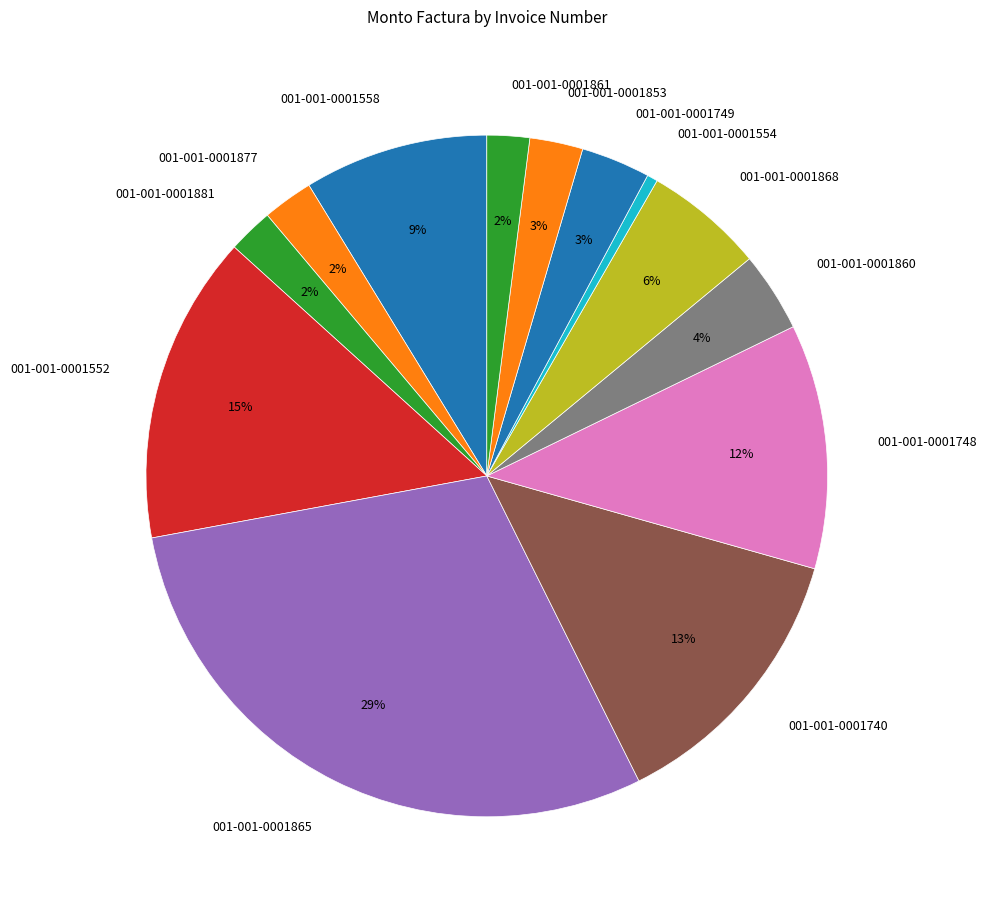

To the nearest percent, what percentage of the pie is 001-001-0001853?

3%